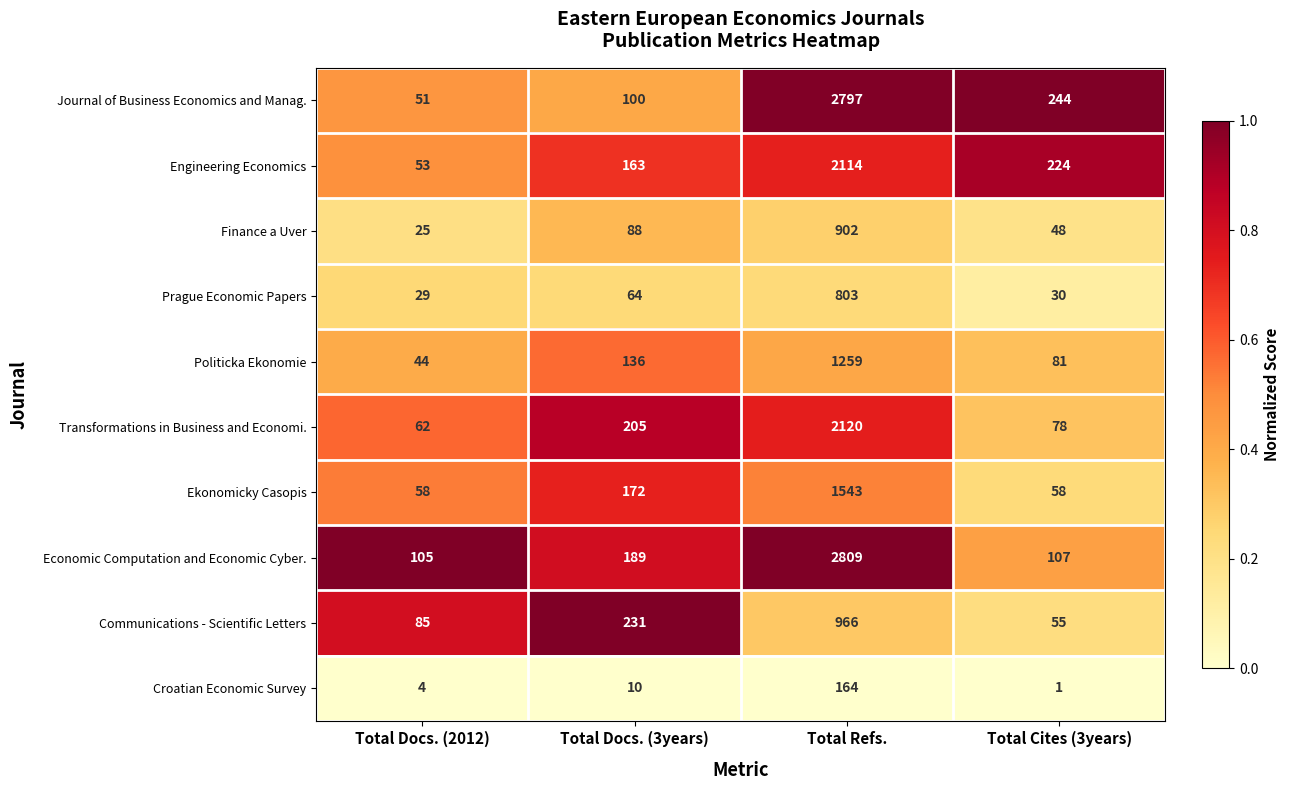

Read the Politicka Ekonomie value at Total Refs., to the nearest 10.

1260